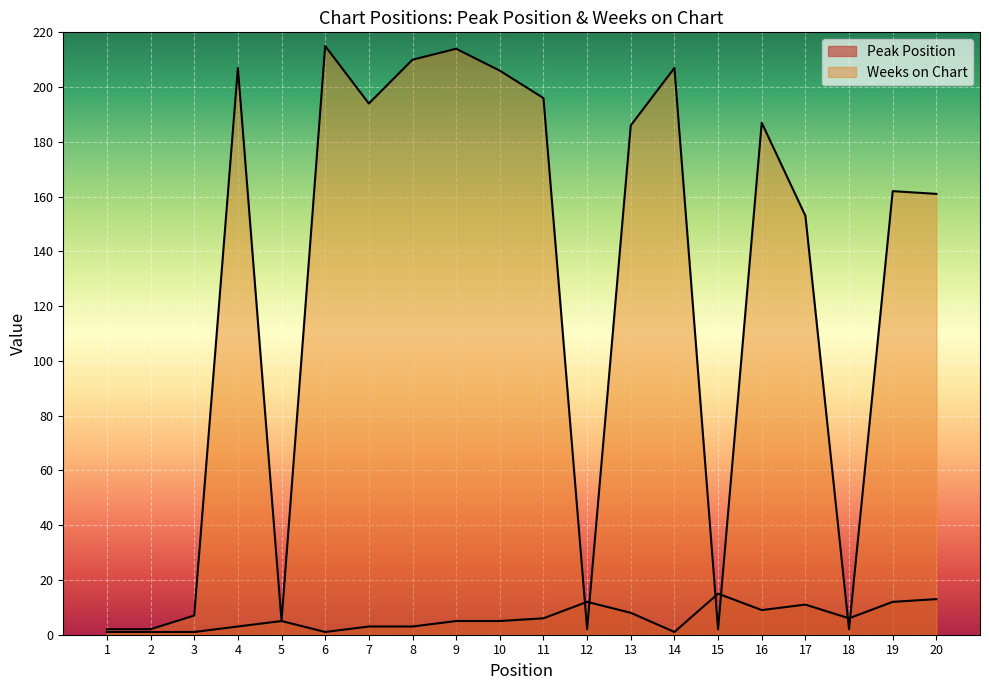

At 20, list the series in order from smallest to largest.

Peak Position, Weeks on Chart